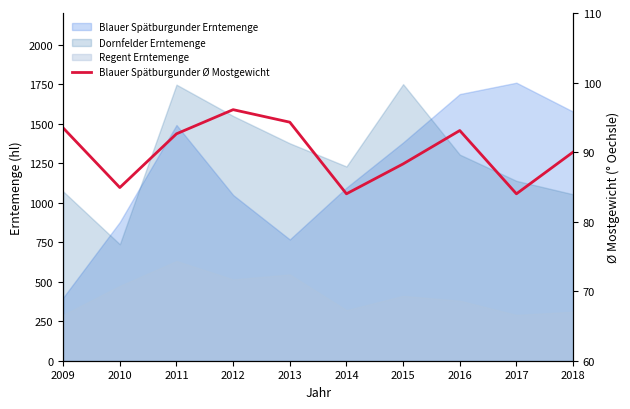

Reading left to right, extract all data points from this chart.

2009=93.5	2010=84.9	2011=92.6	2012=96.1	2013=94.3	2014=84.0	2015=88.3	2016=93.1	2017=84.0	2018=90.0